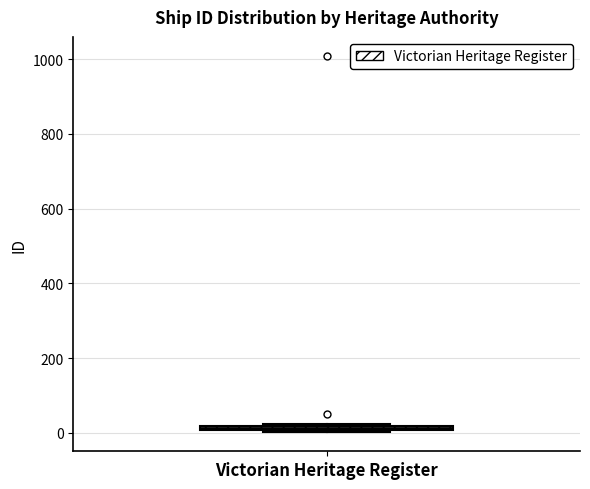

Where is the upper edge of the box for Victorian Heritage Register on the y-axis? The values are not printed on the chart, so give them approximately, as read against the axis.

20